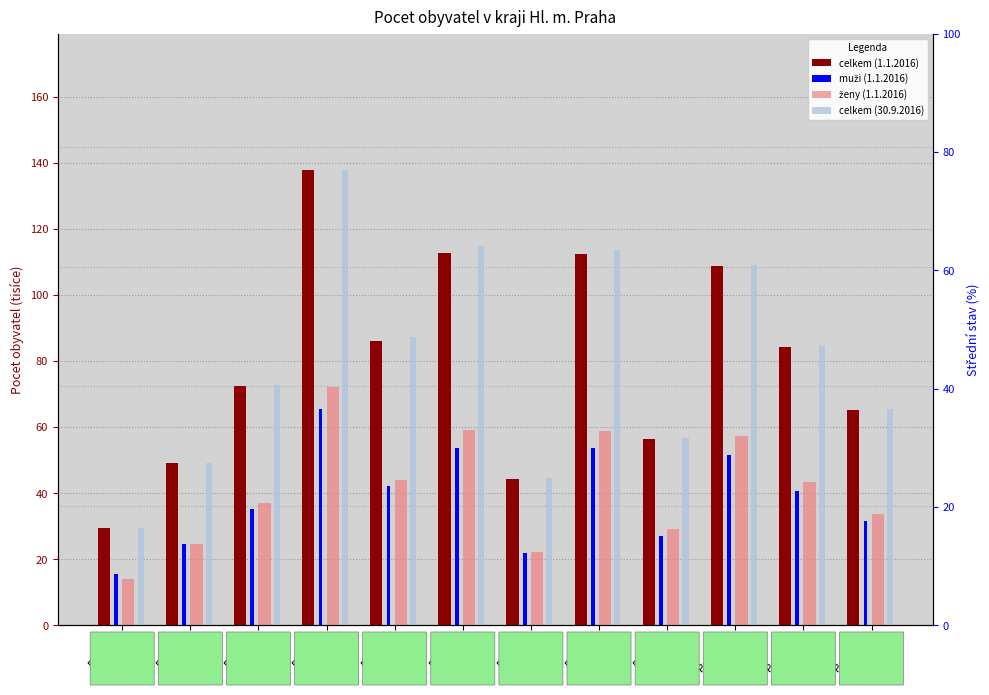

What is the sum of all ženy (1.1.2016) values?

495.4